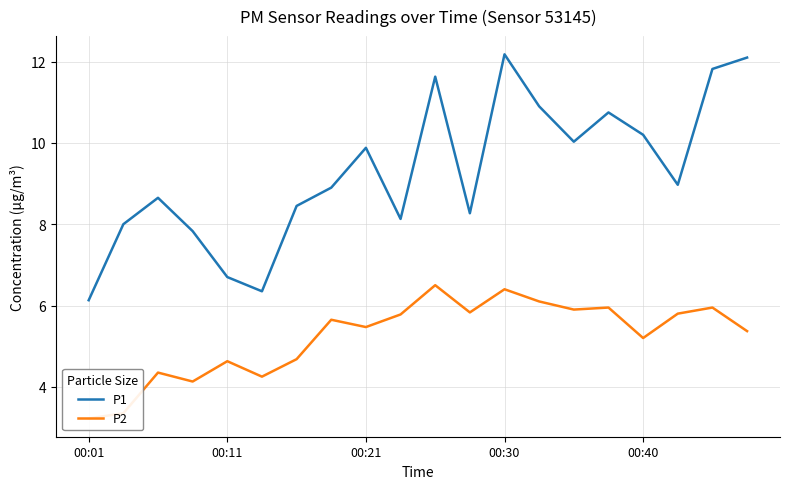

In P2, how many points are higher than both neighbors (excluding endpoints)?

7